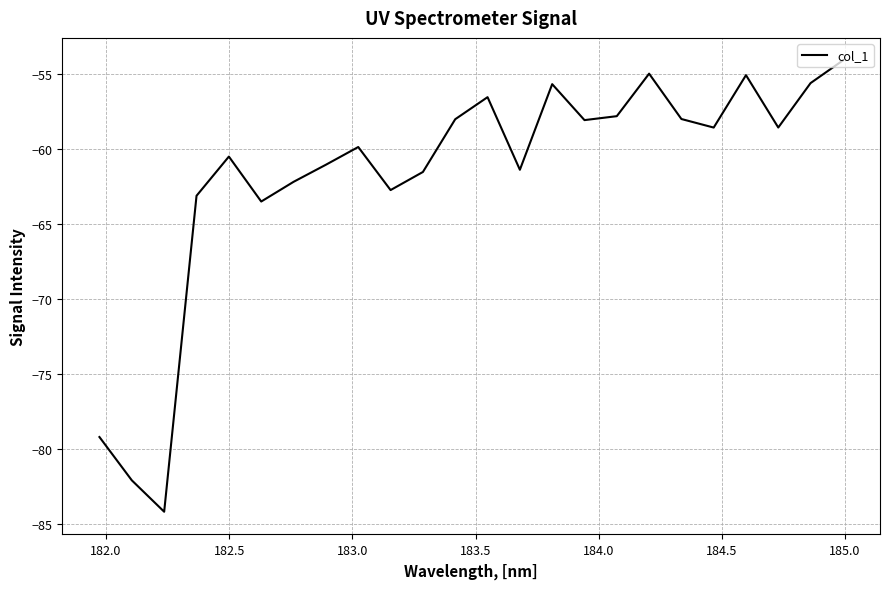

What is the minimum value shown in the chart?

-84.2